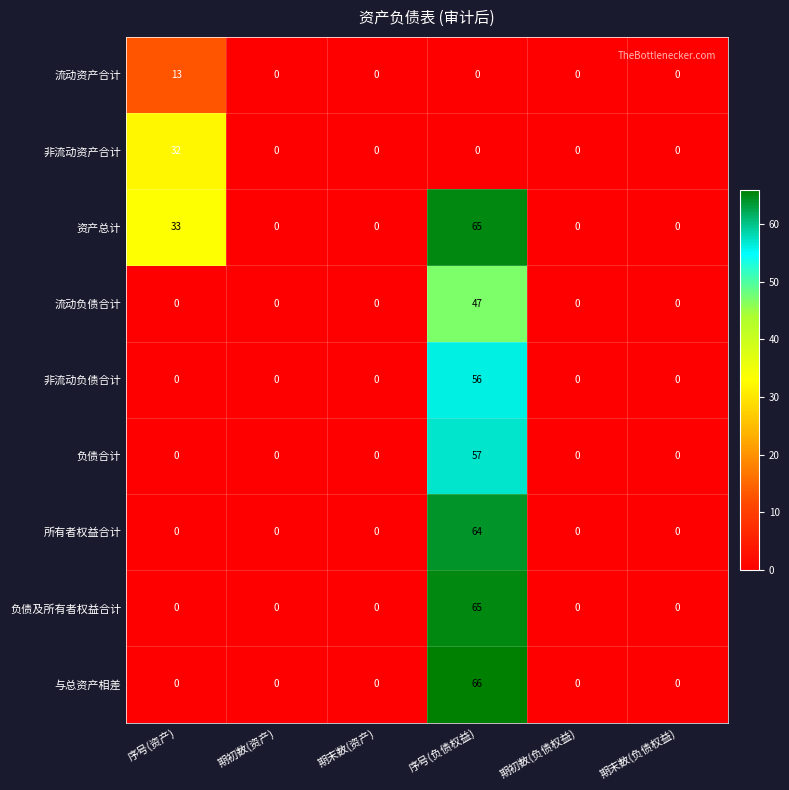

Is it true that 非流动负债合计 equals 31 at 期初数(负债权益)?

False